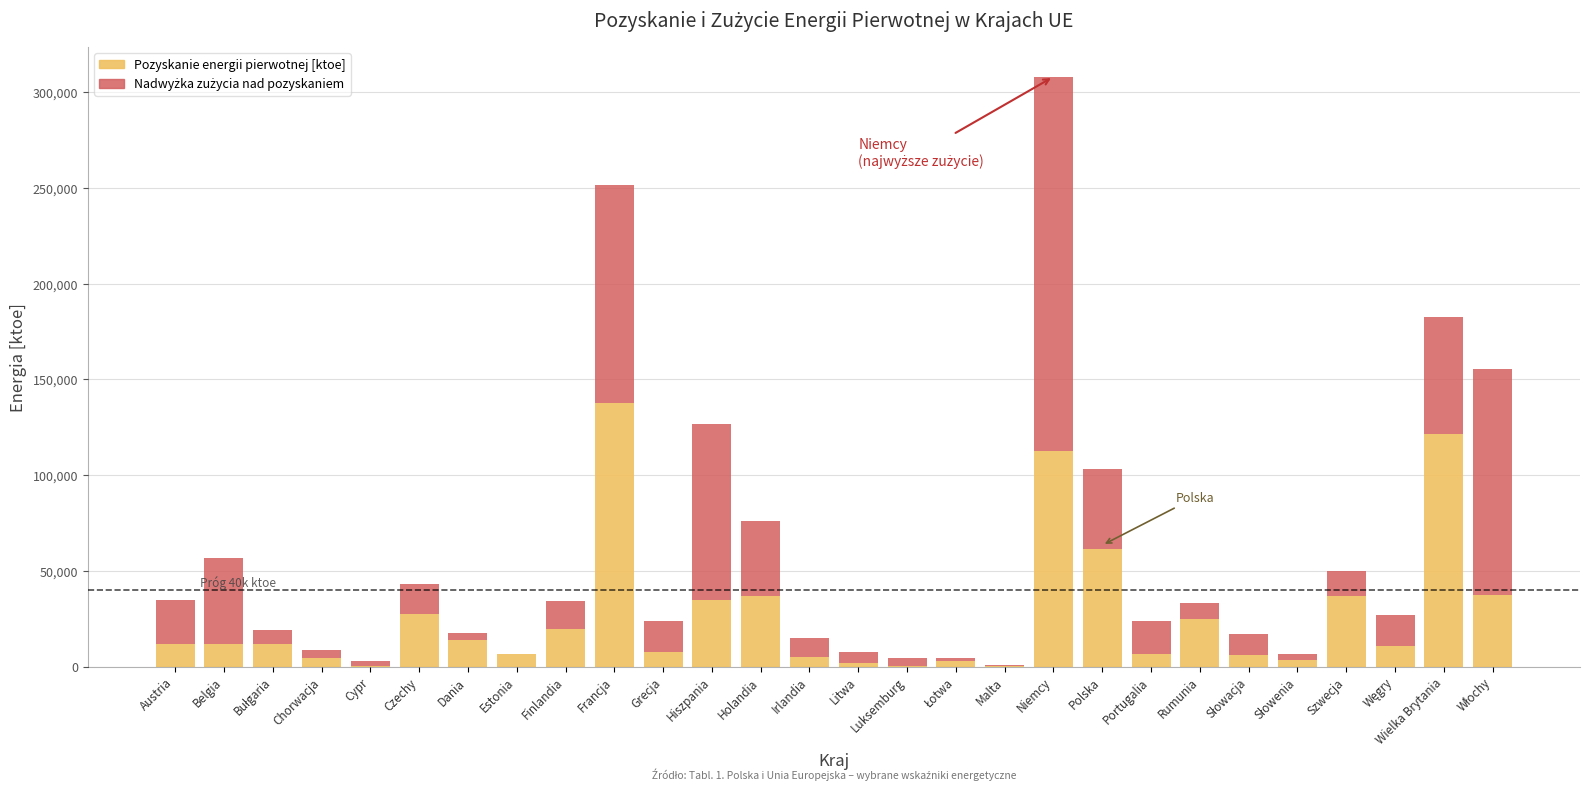

True or false: Zużycie krajowe energii pierwotnej [ktoe] has a value of 67895.4 at Wielka Brytania.

False